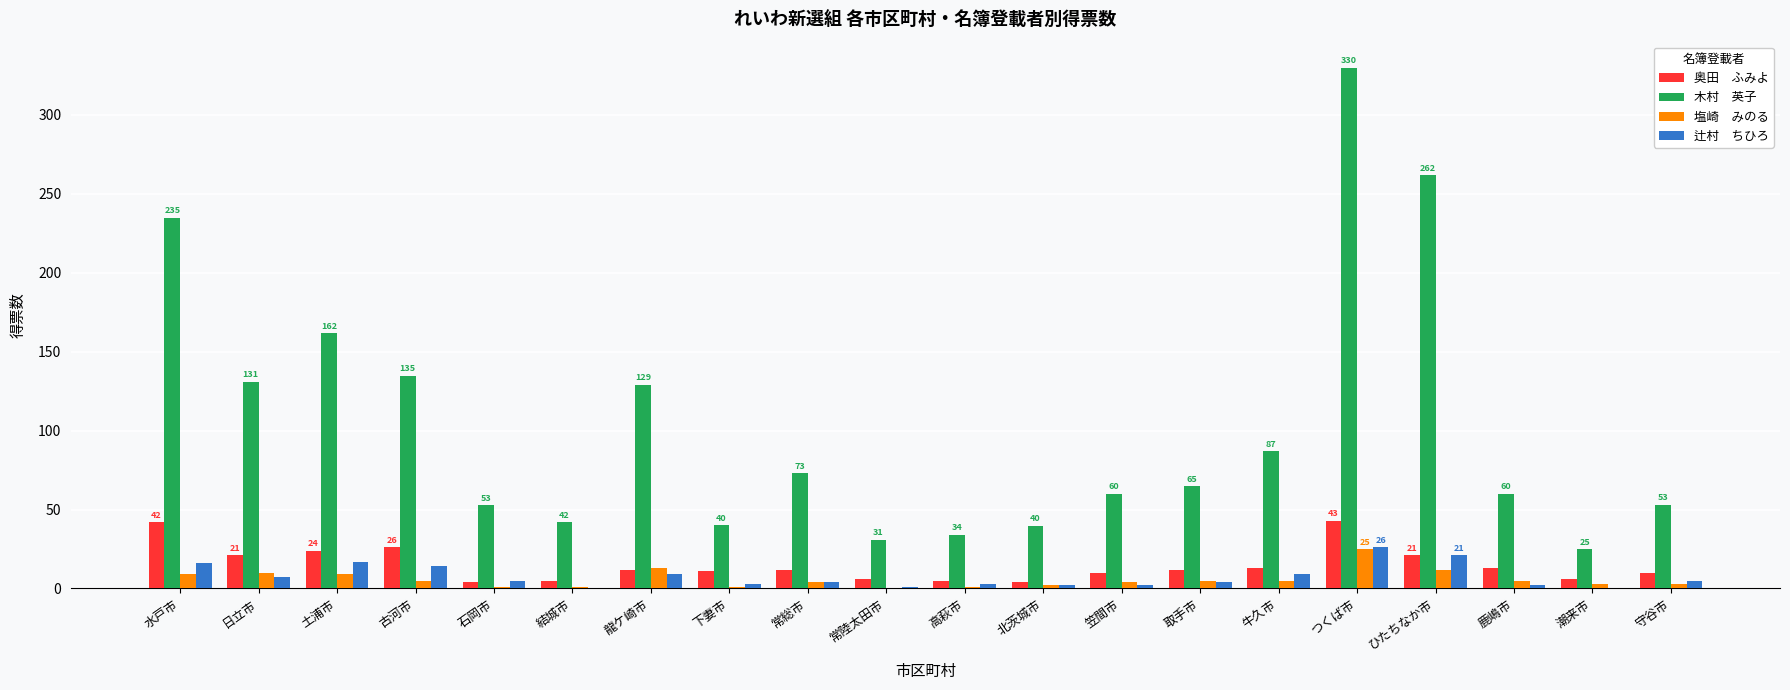

What is the greatest value displayed?

329.9